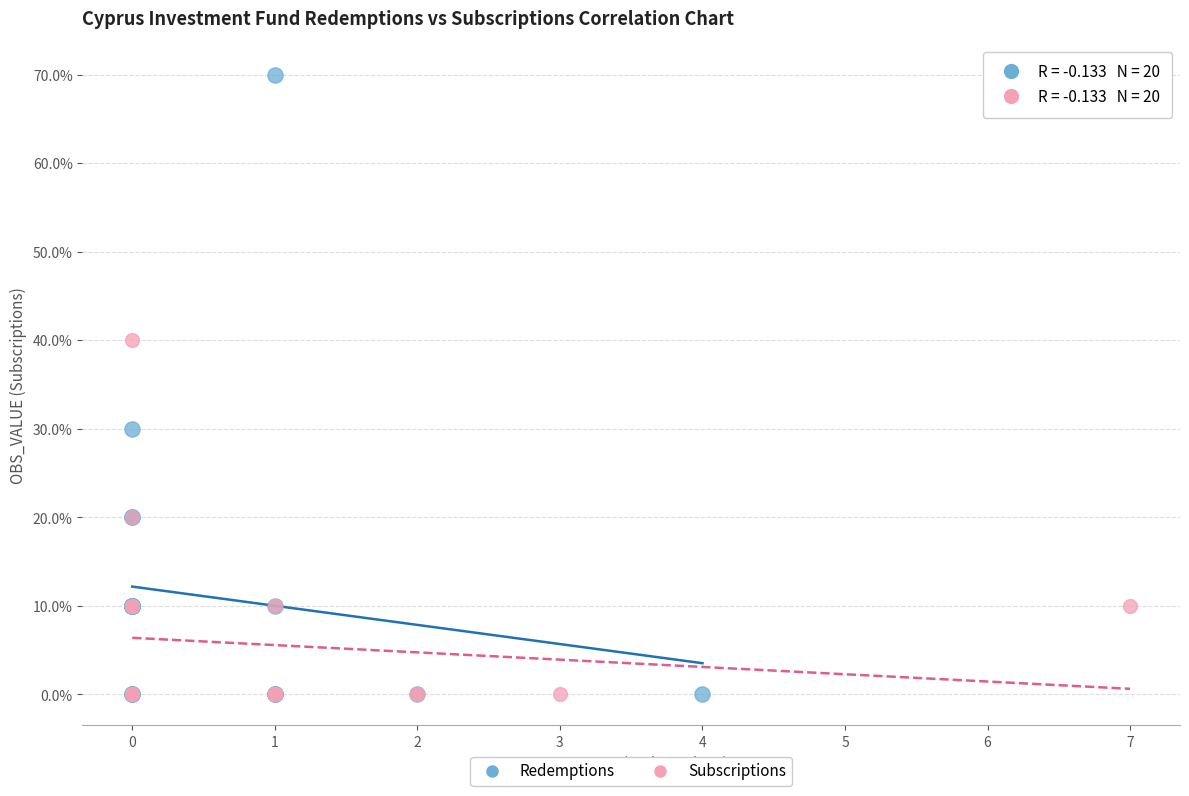

What are all the series names shown in the legend?

Redemptions, Subscriptions